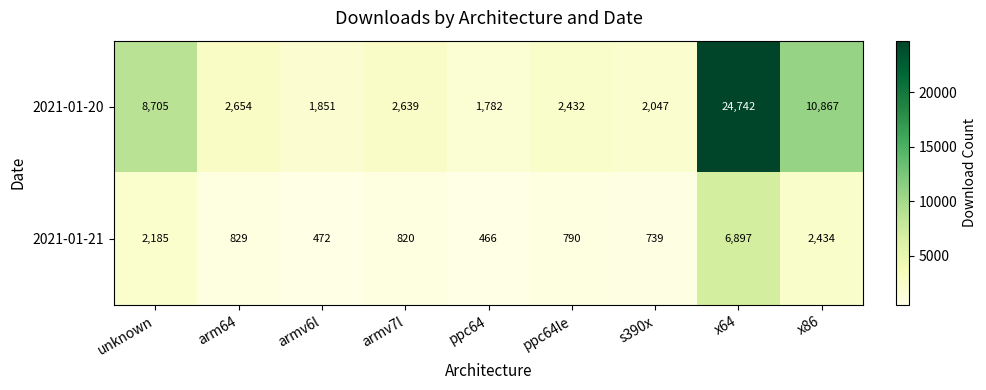

True or false: 2021-01-21 has a value of 472 at armv6l.

True